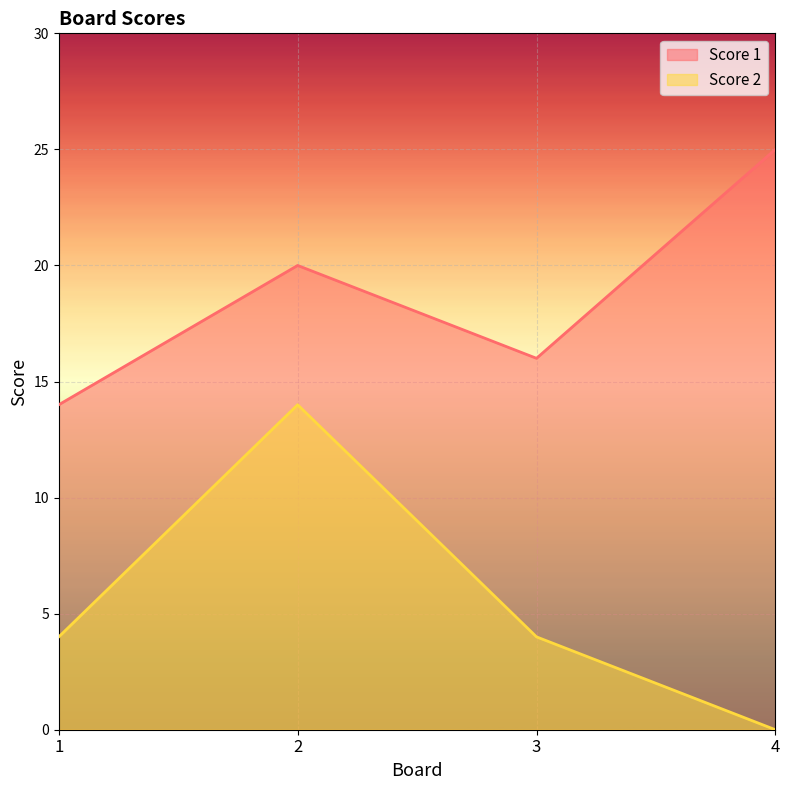

True or false: Score 1 and Score 2 cross at least once.

False